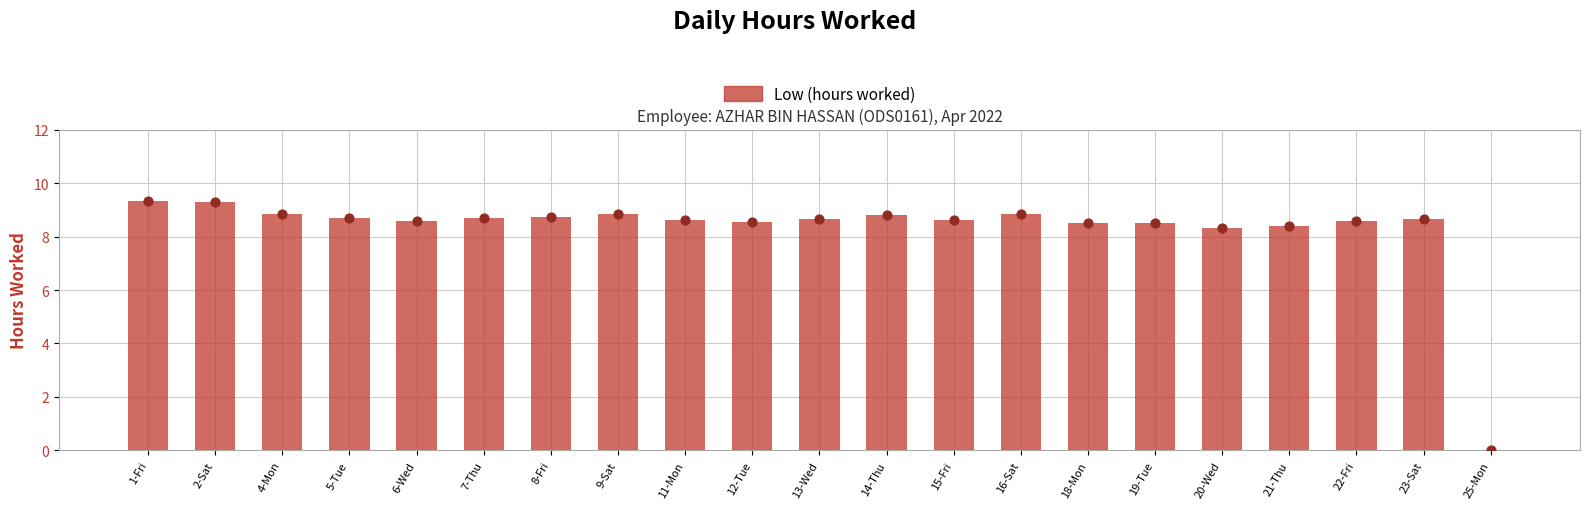

What is the change in value from 16-Sat to 18-Mon?

-0.3